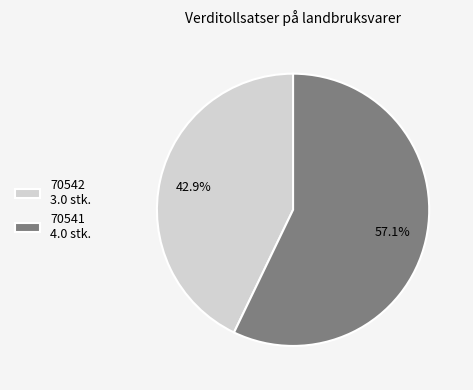

Approximately how many times larger is the value at 70541 4.0 stk. compared to 70542 3.0 stk.?

1.3